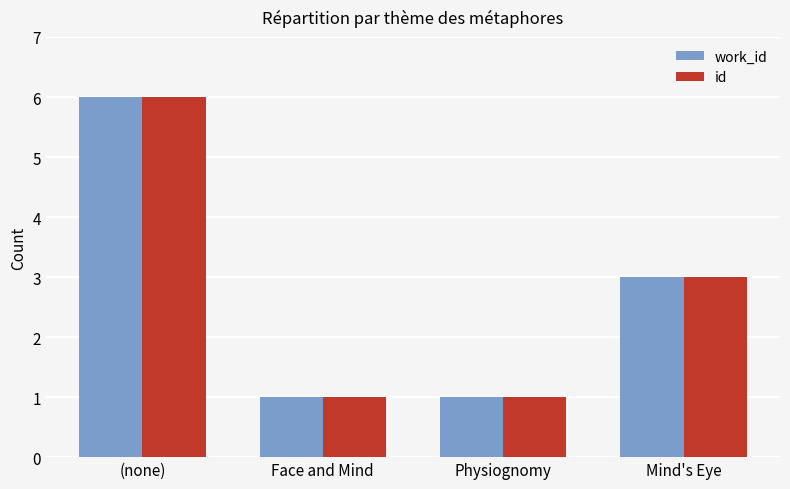

What is the highest value of the id series?

6